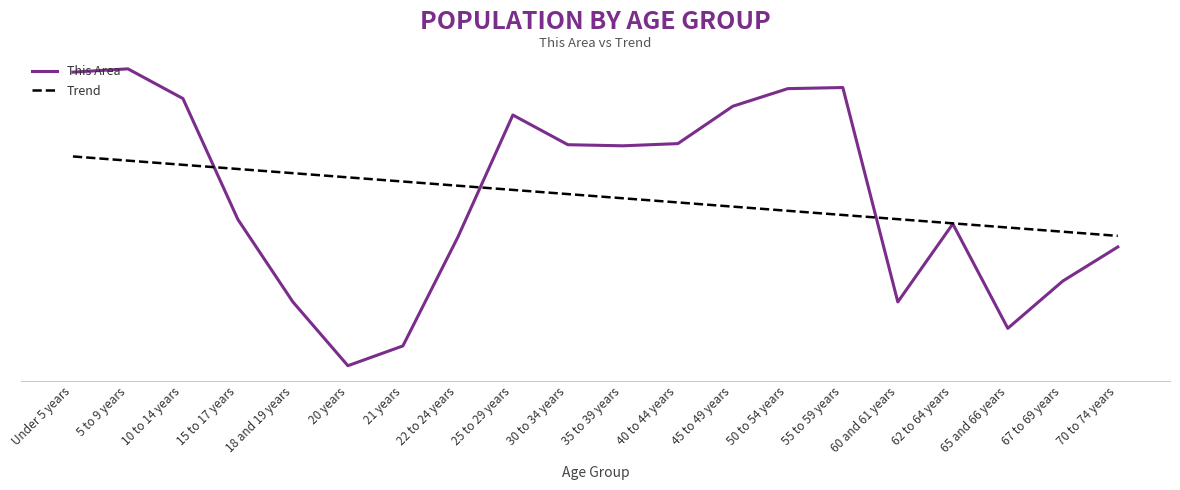

Is this an area chart (filled region under the line)?

No